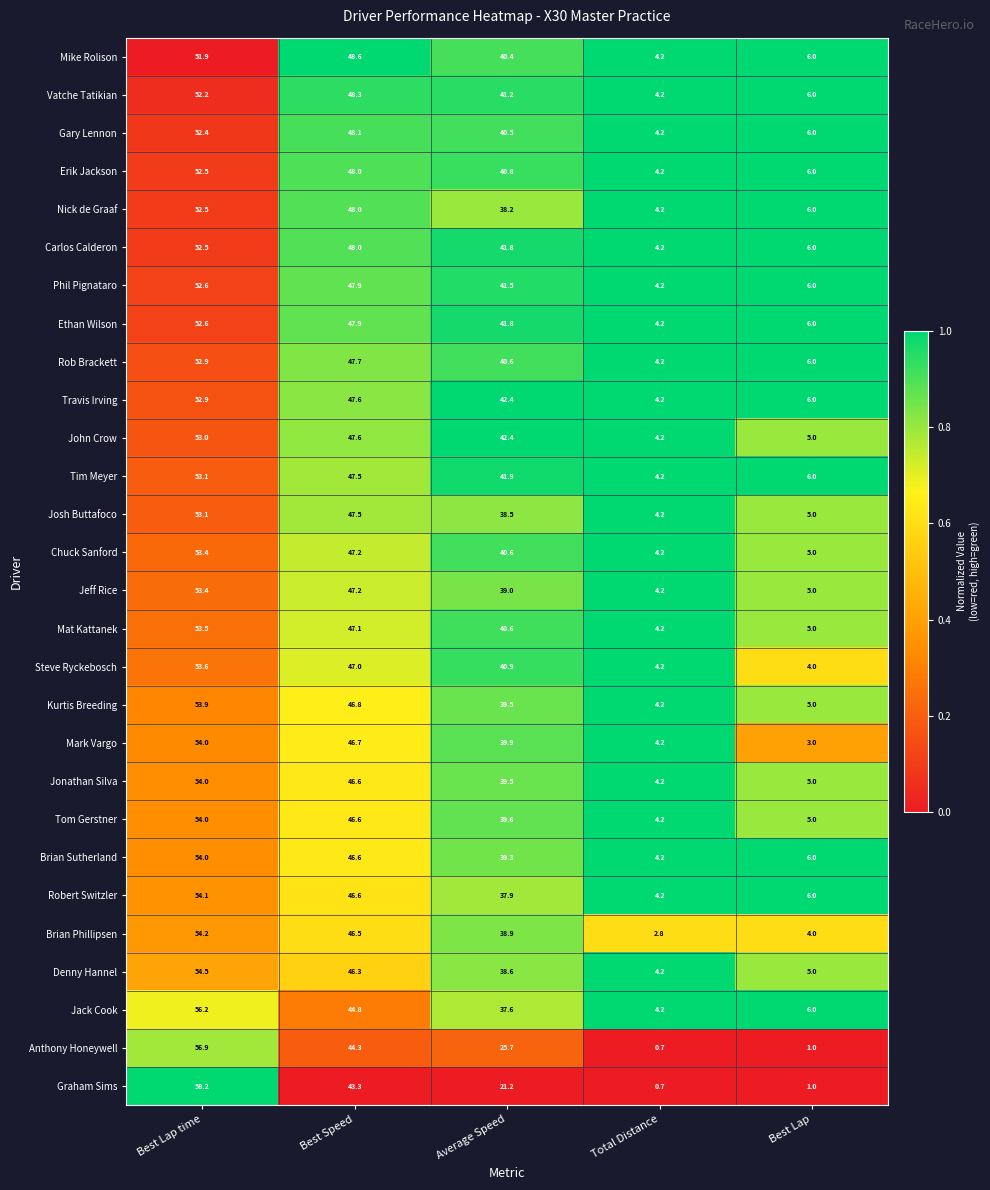

Is the value of Phil Pignataro at Total Distance greater than the value of Chuck Sanford at Best Lap?

No